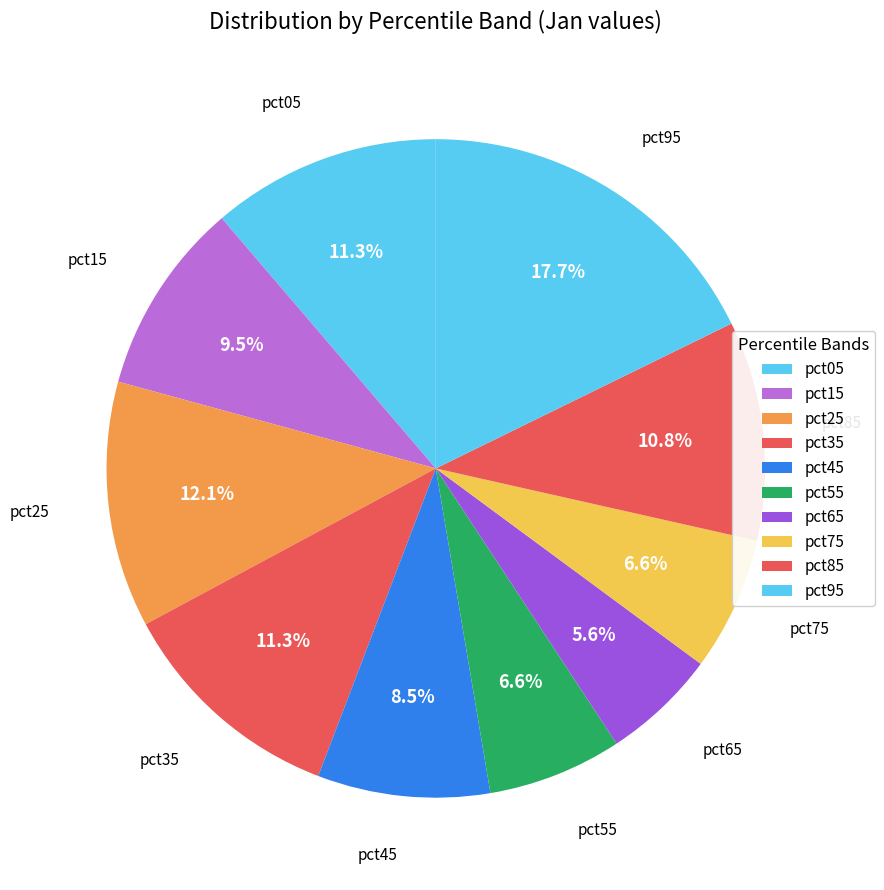

How many slices are in this pie chart?

10